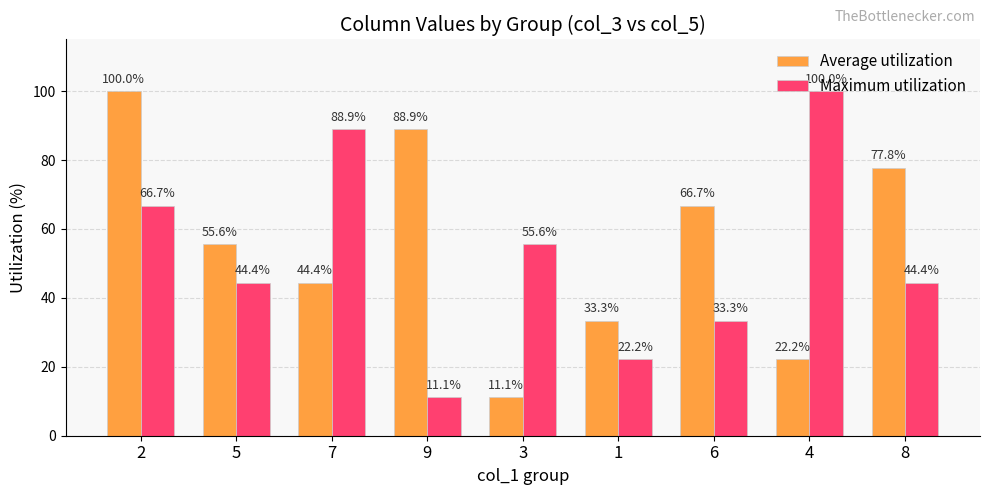

What position from the right is 4?

2